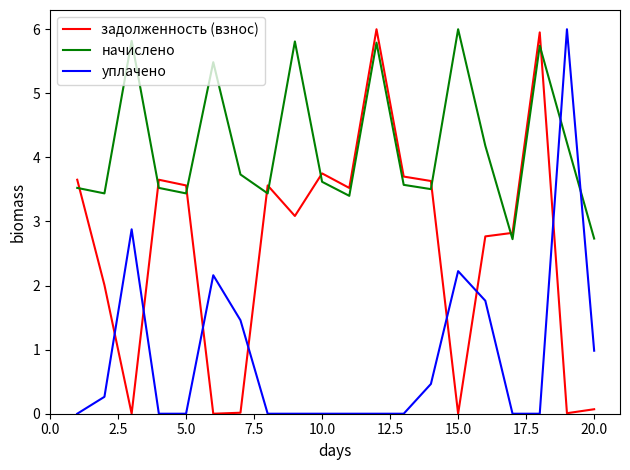

What is the difference between the maximum and minimum values in the начислено series?

3.3